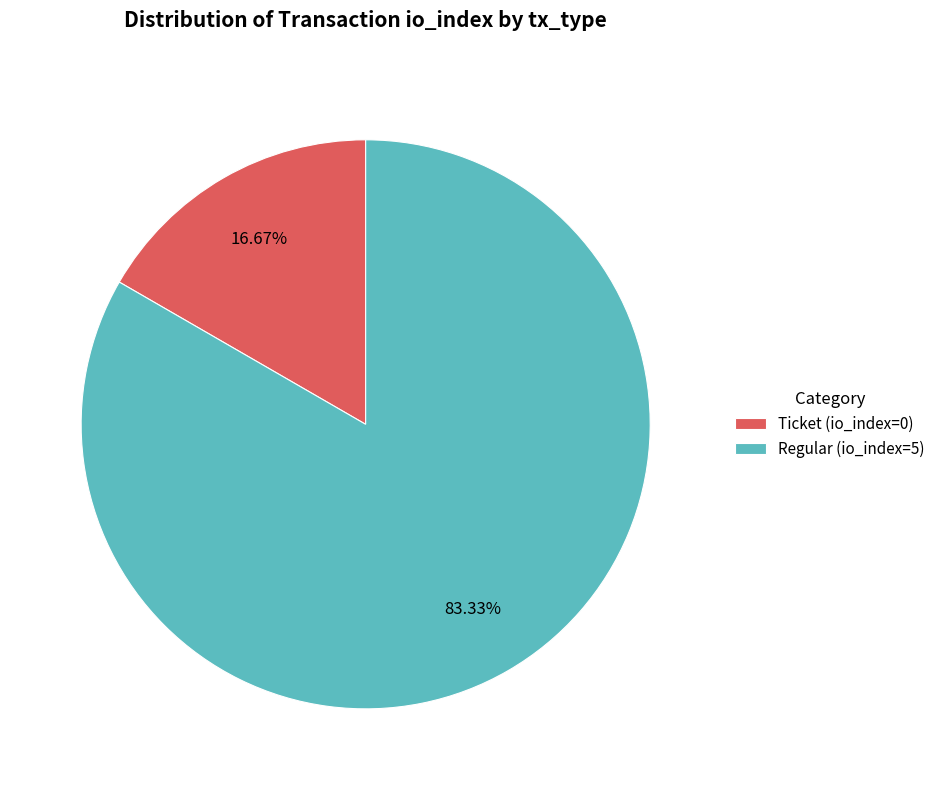

What percentage is the Regular (io_index=5) slice, to the nearest percent?

83%